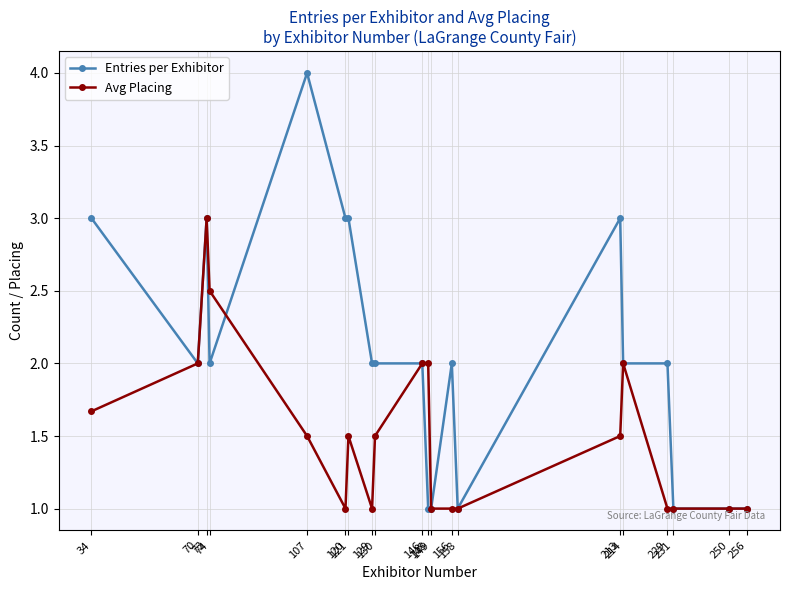

Rank the series by their maximum value, from lowest to highest.

Avg Placing, Entries per Exhibitor